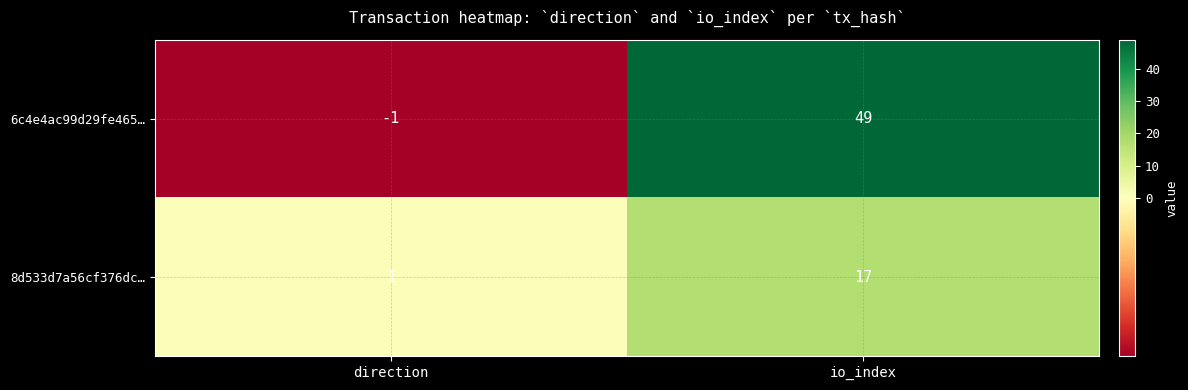

True or false: 6c4e4ac99d29fe465… has a value of 49 at io_index.

True